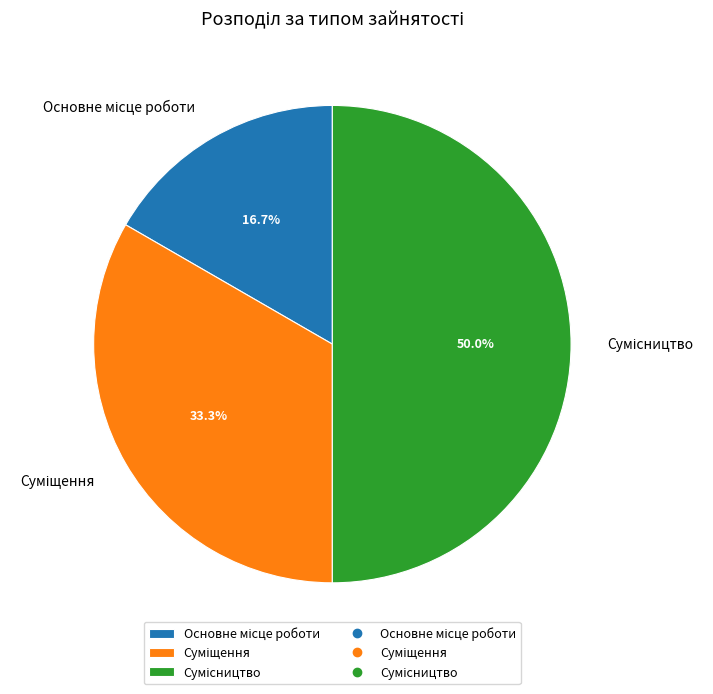

Do Суміщення and Основне місце роботи together represent more than half of the pie?

No